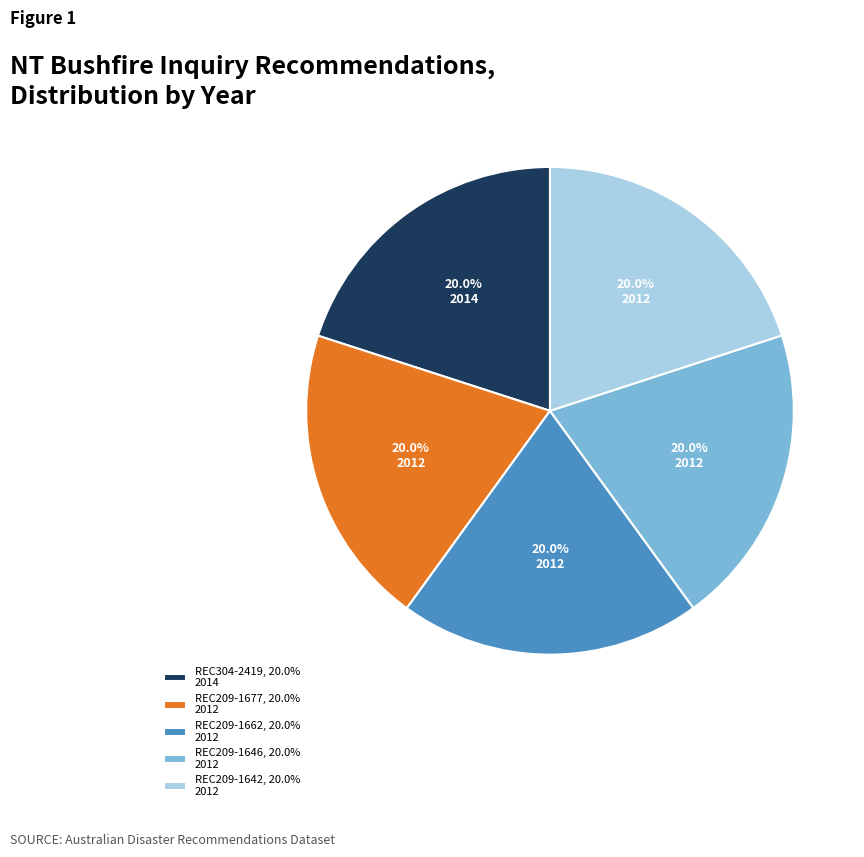

To the nearest percent, what percentage of the pie is REC209-1662?

20%